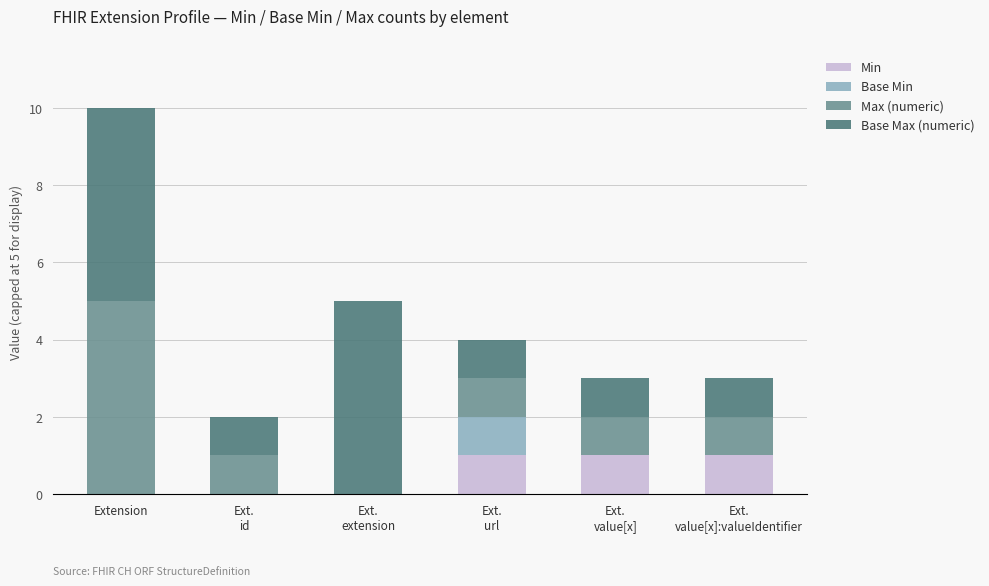

Count the number of data series in this chart.

4